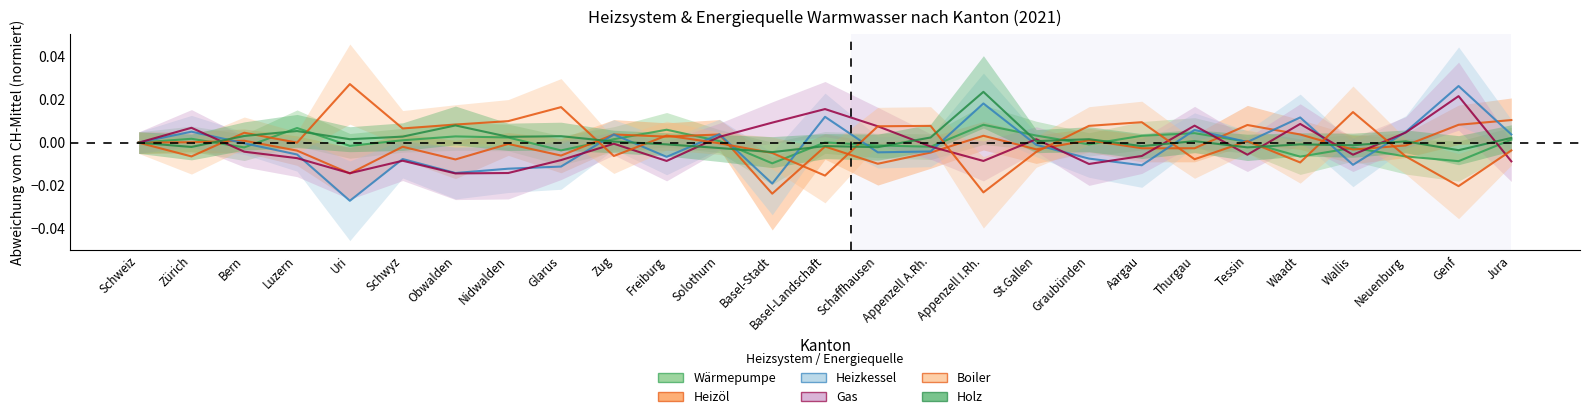

At which category does Heizöl reach its first local peak?

Bern